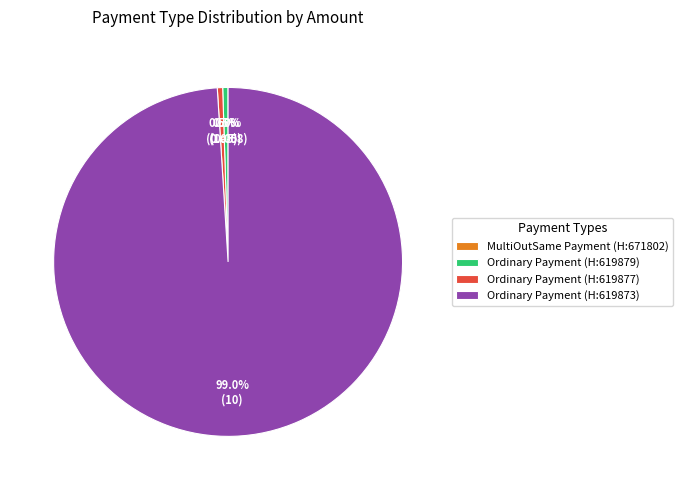

Does Ordinary Payment
(Height: 619877) account for over 50% of the chart?

No